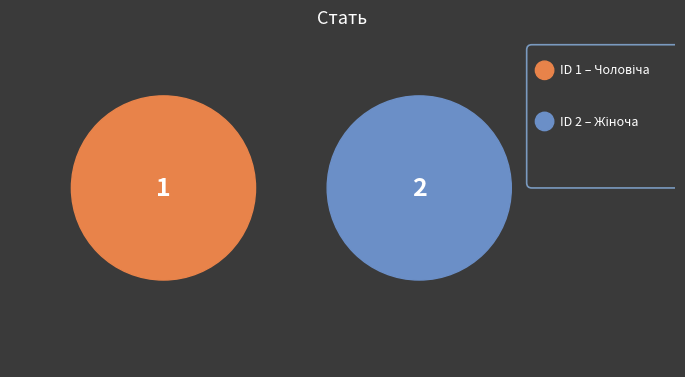

Which slice represents more than half of the pie?

Жіноча